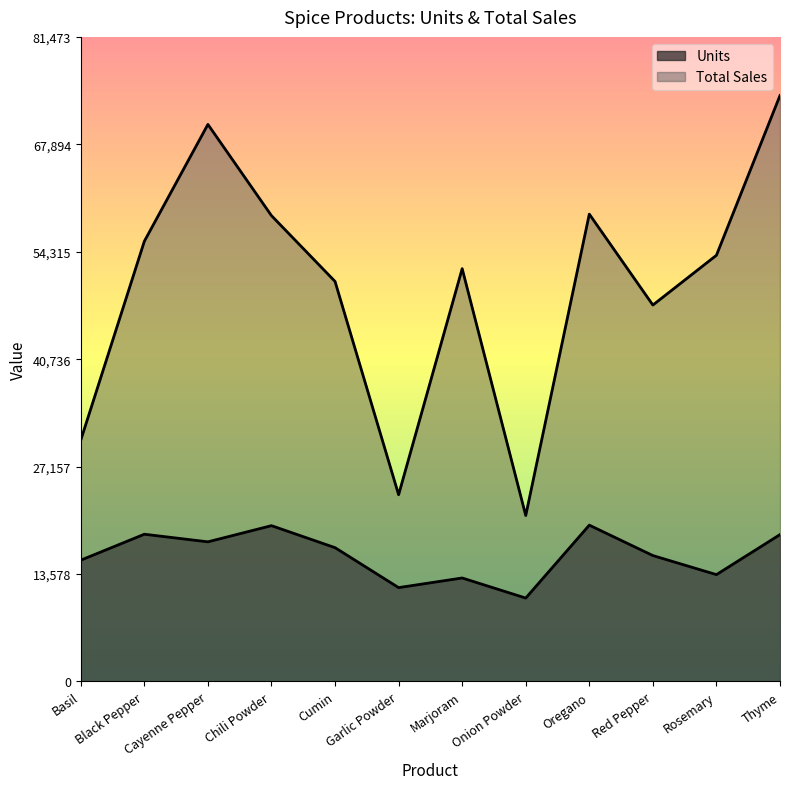

At how many categories does at least one series exceed 51412?

7